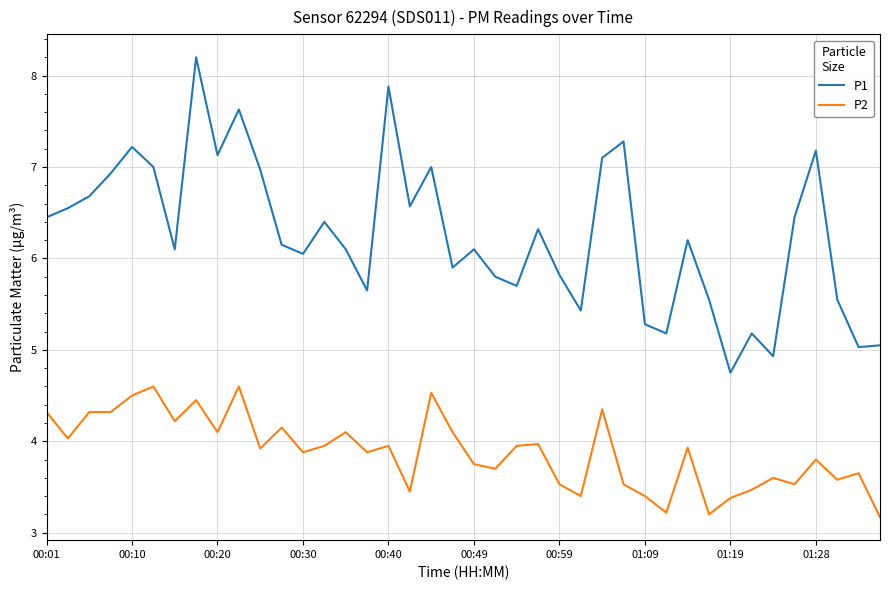

List the series in order of their overall mean, lowest first.

P2, P1